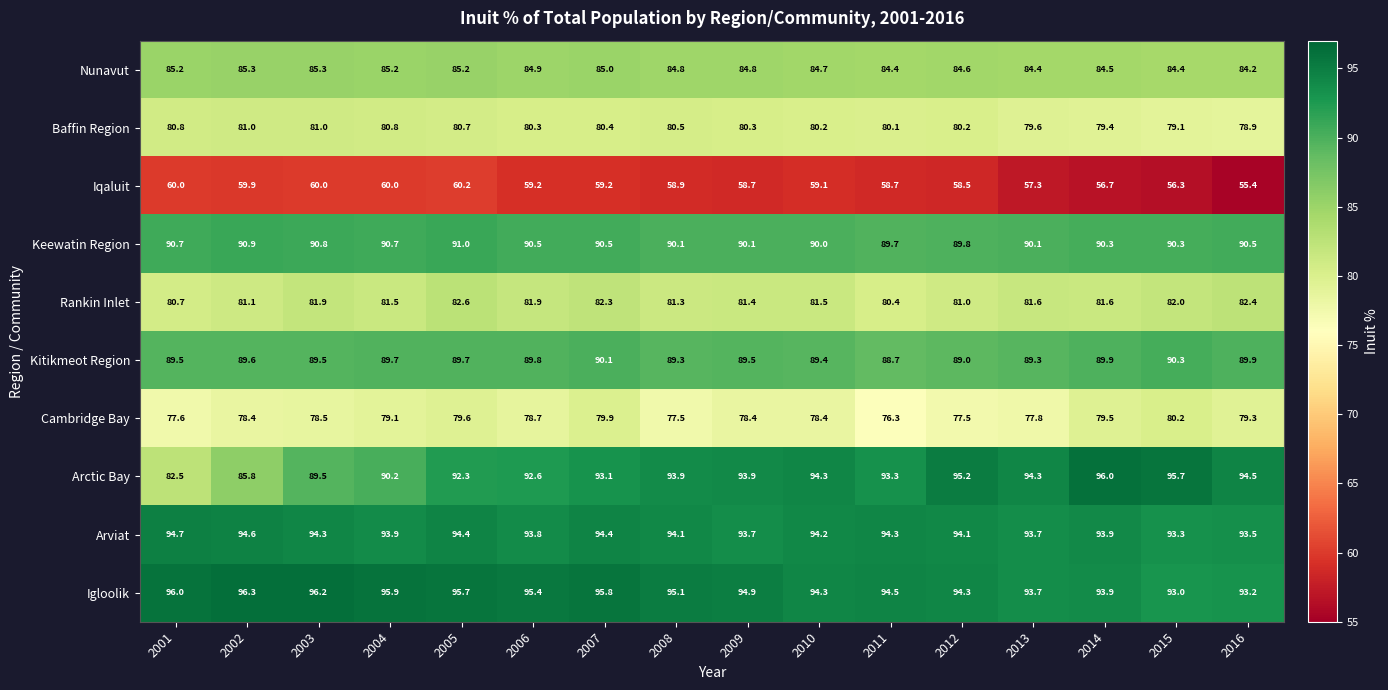

At how many categories does at least one series exceed 81?

16